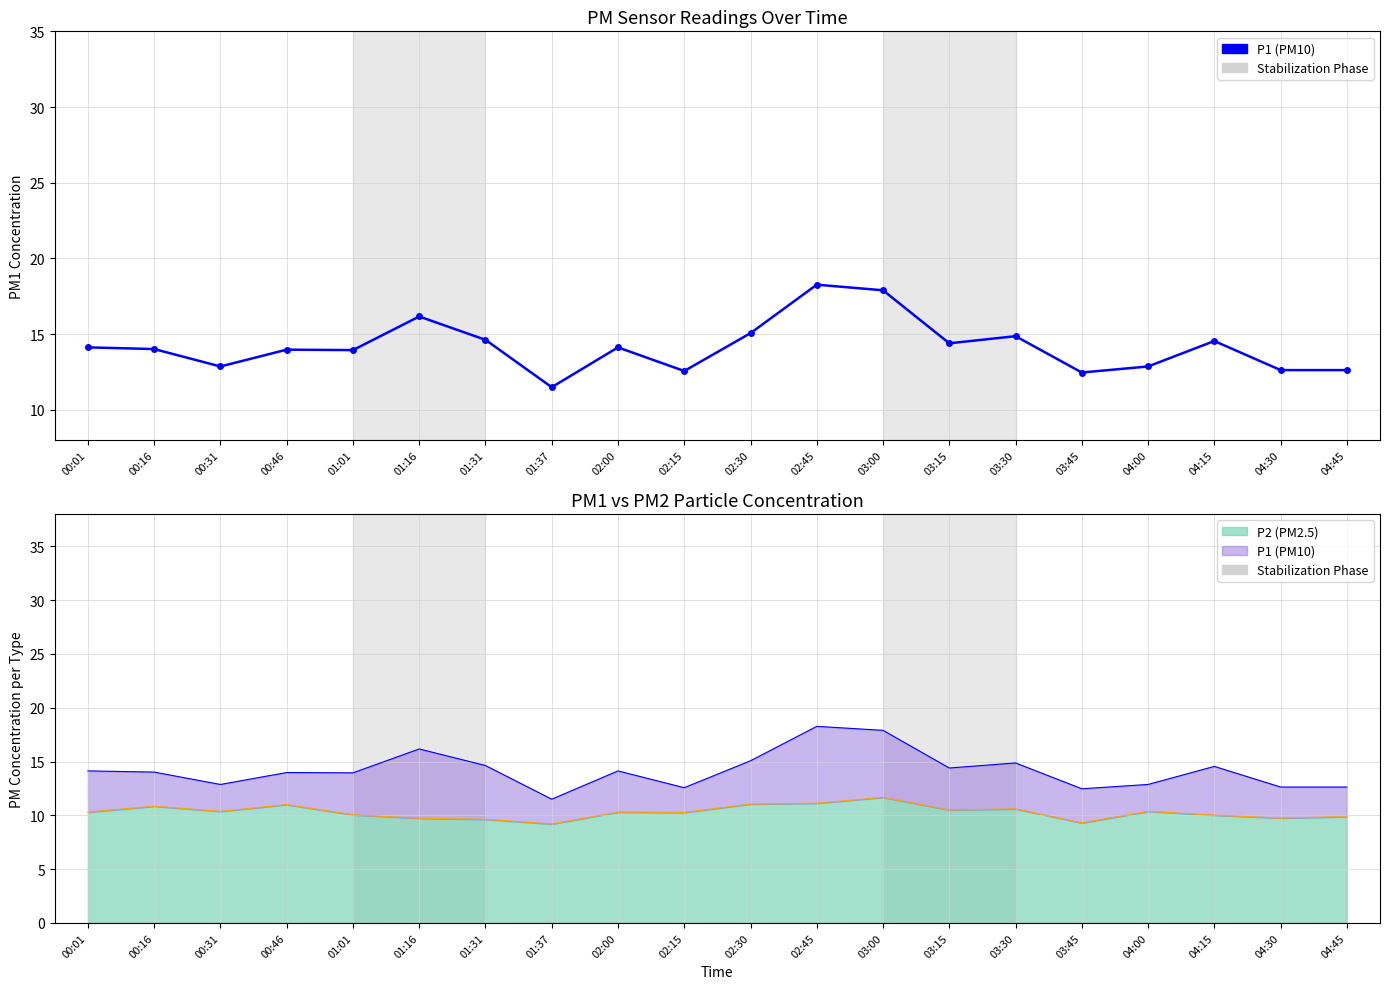

What is the minimum value shown in the chart?

11.5